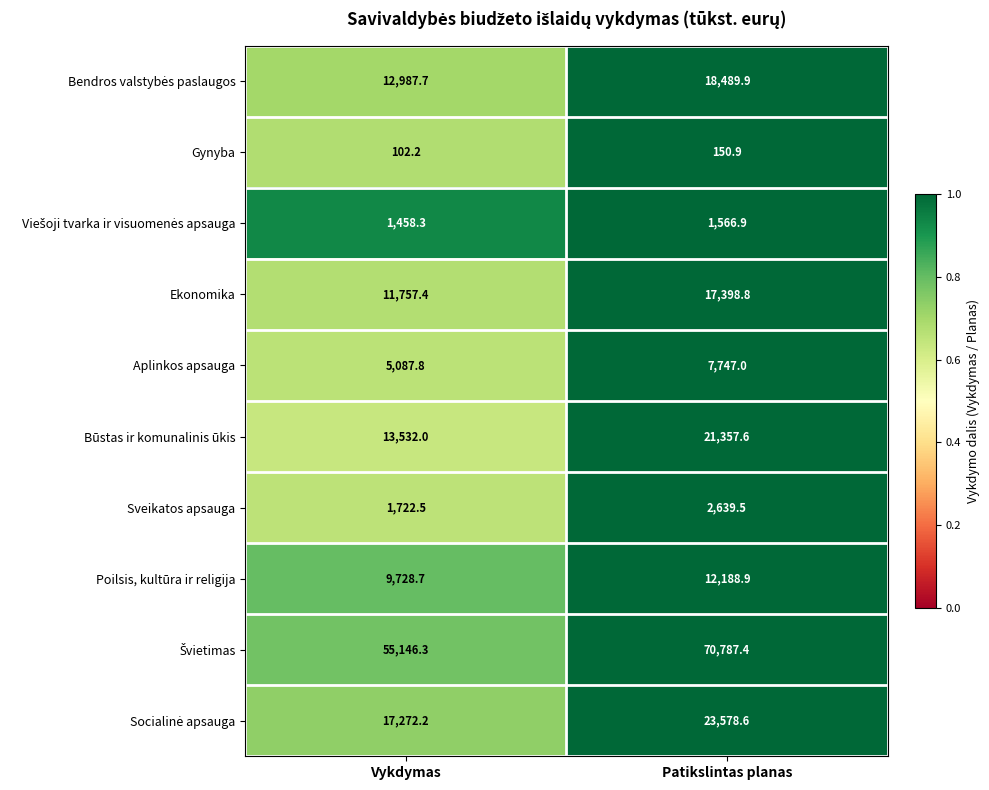

How many data points does each series have?

2